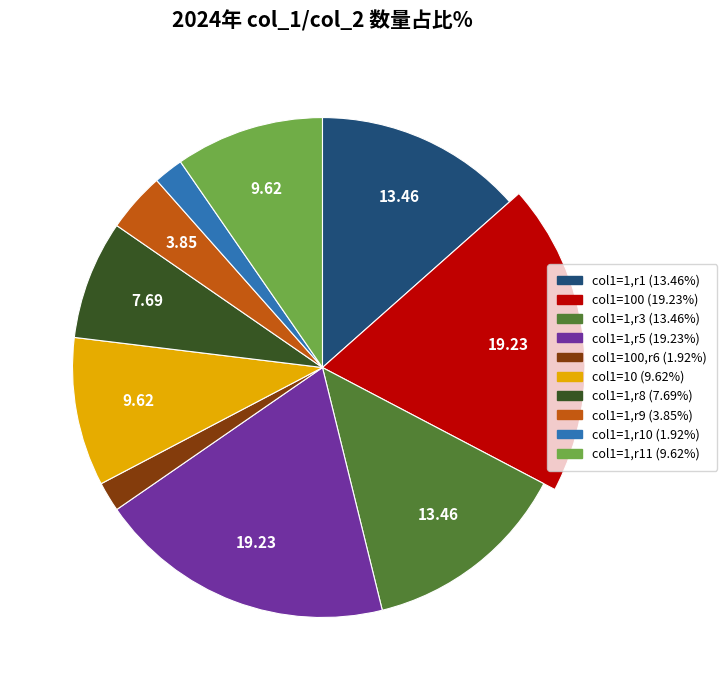

To the nearest percent, what is the difference between the 8 and 1 slice percentages?

6%